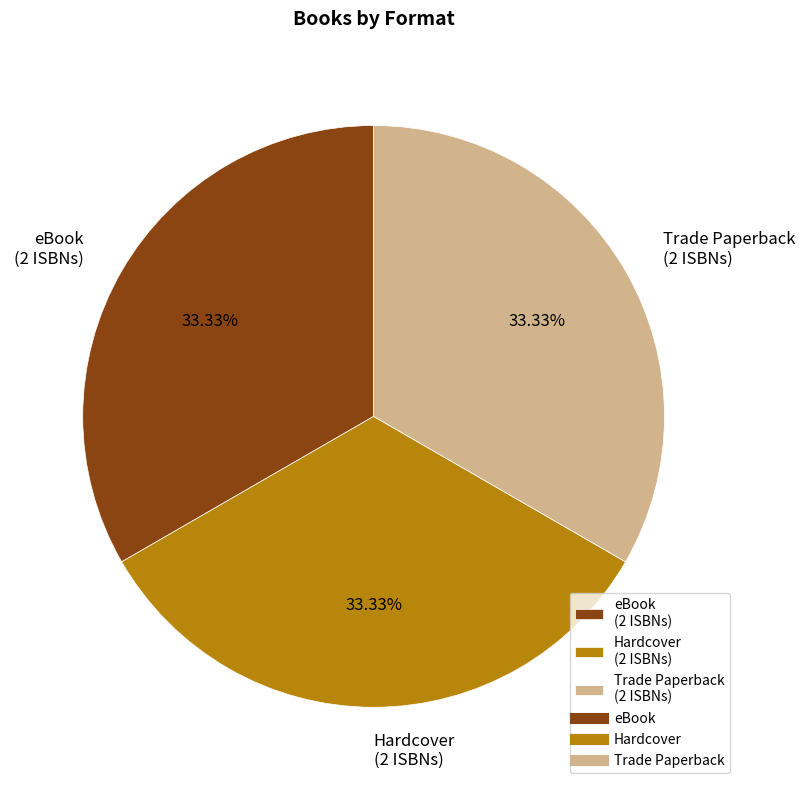

Approximately how many times larger is the value at Hardcover (2 ISBNs) compared to Trade Paperback (2 ISBNs)?

1.0